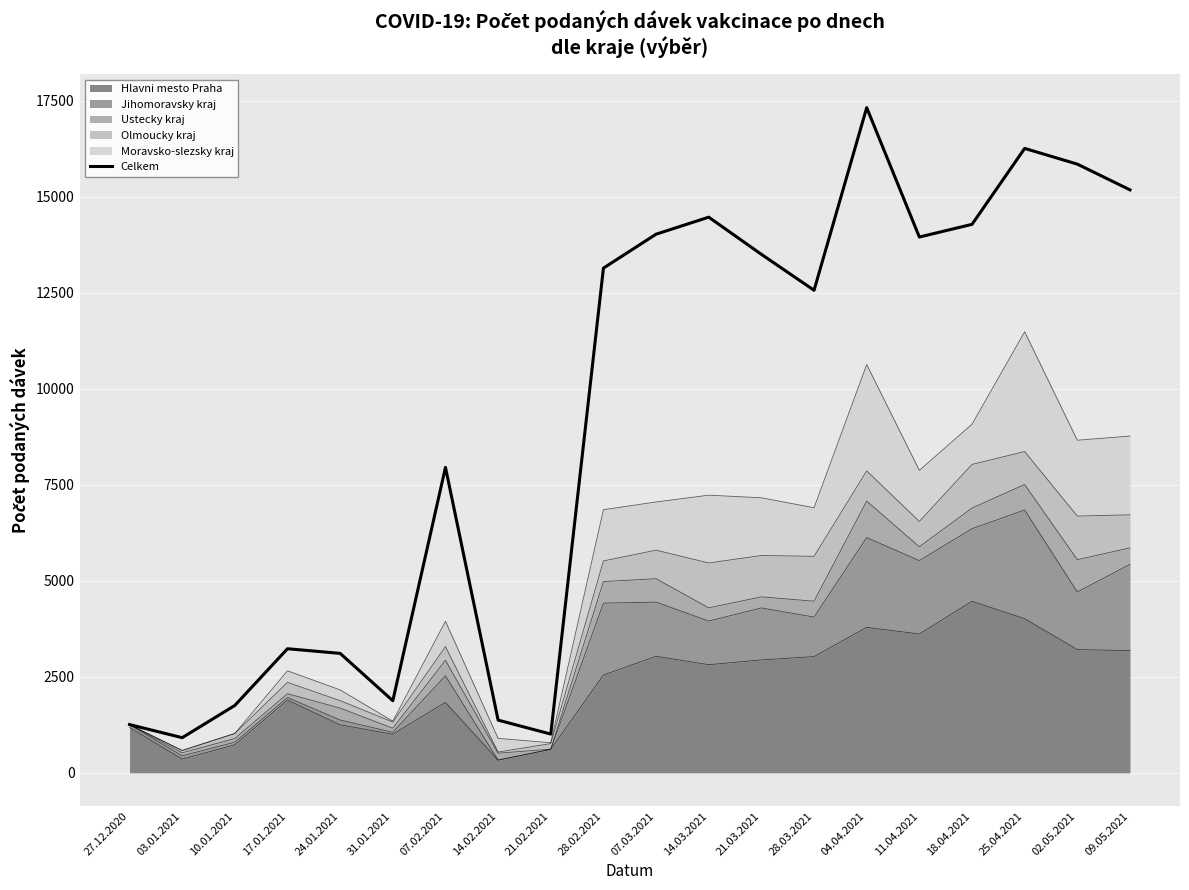

What is the change in value from 21.03.2021 to 02.05.2021?

+2349